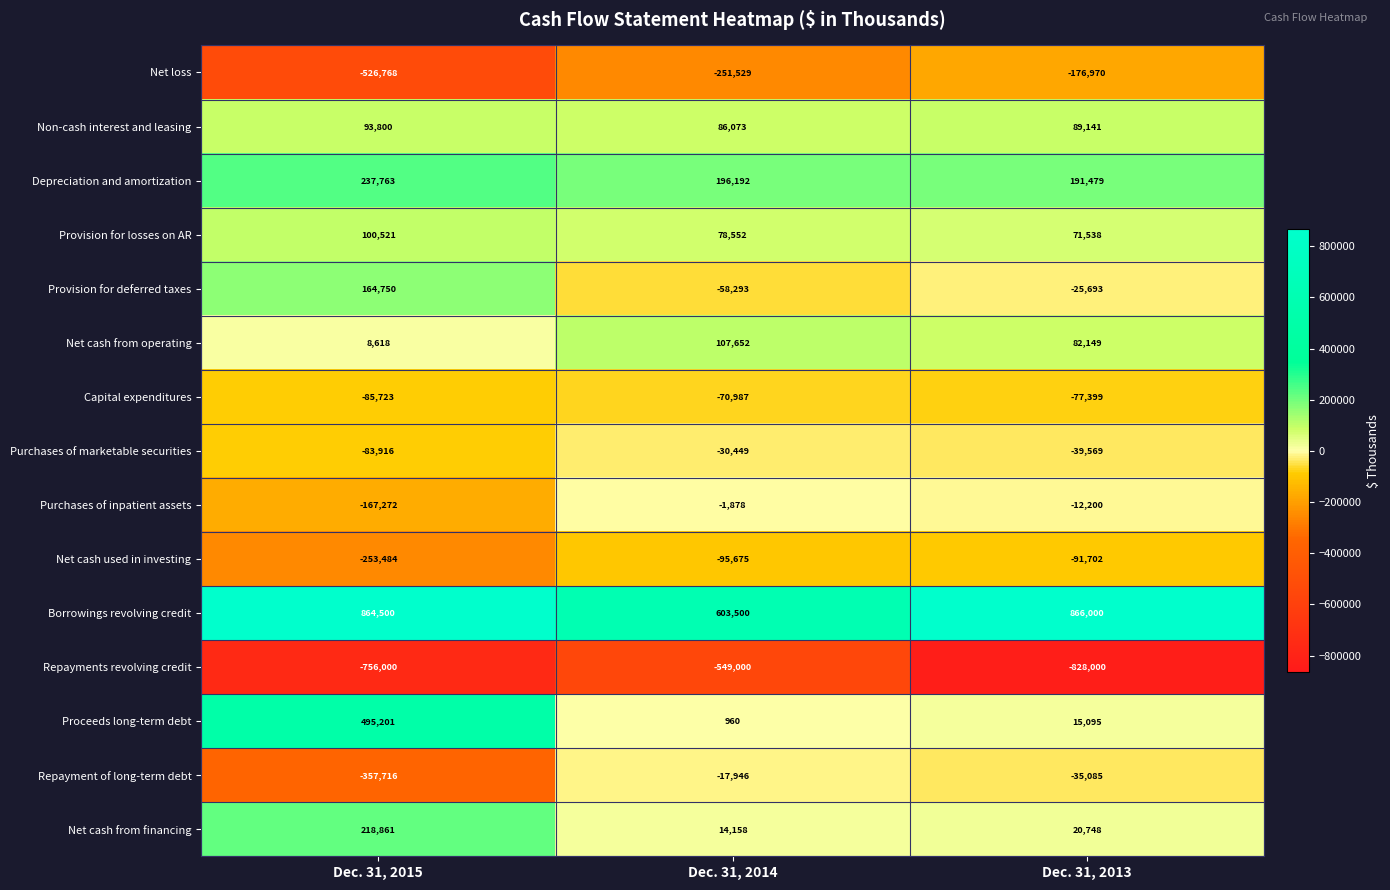

List the series in order of their peak value, highest first.

Borrowings revolving credit, Proceeds long-term debt, Depreciation and amortization, Net cash from financing, Provision for deferred taxes, Net cash from operating, Provision for losses on AR, Non-cash interest and leasing, Purchases of inpatient assets, Repayment of long-term debt, Purchases of marketable securities, Capital expenditures, Net cash used in investing, Net loss, Repayments revolving credit